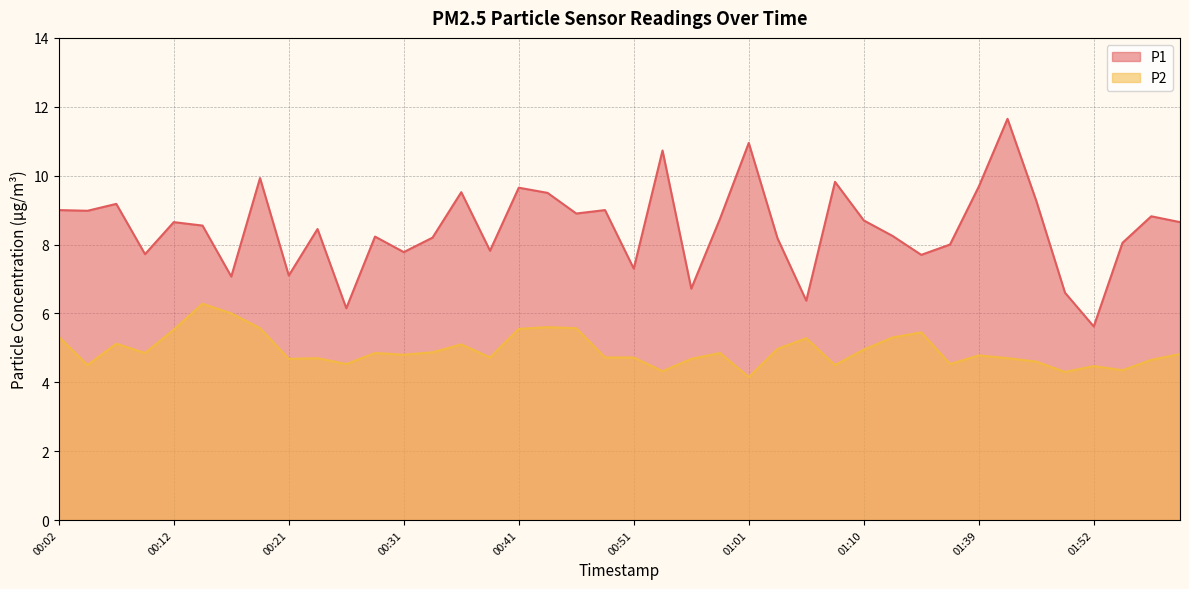

Count the number of categories in the chart.

40